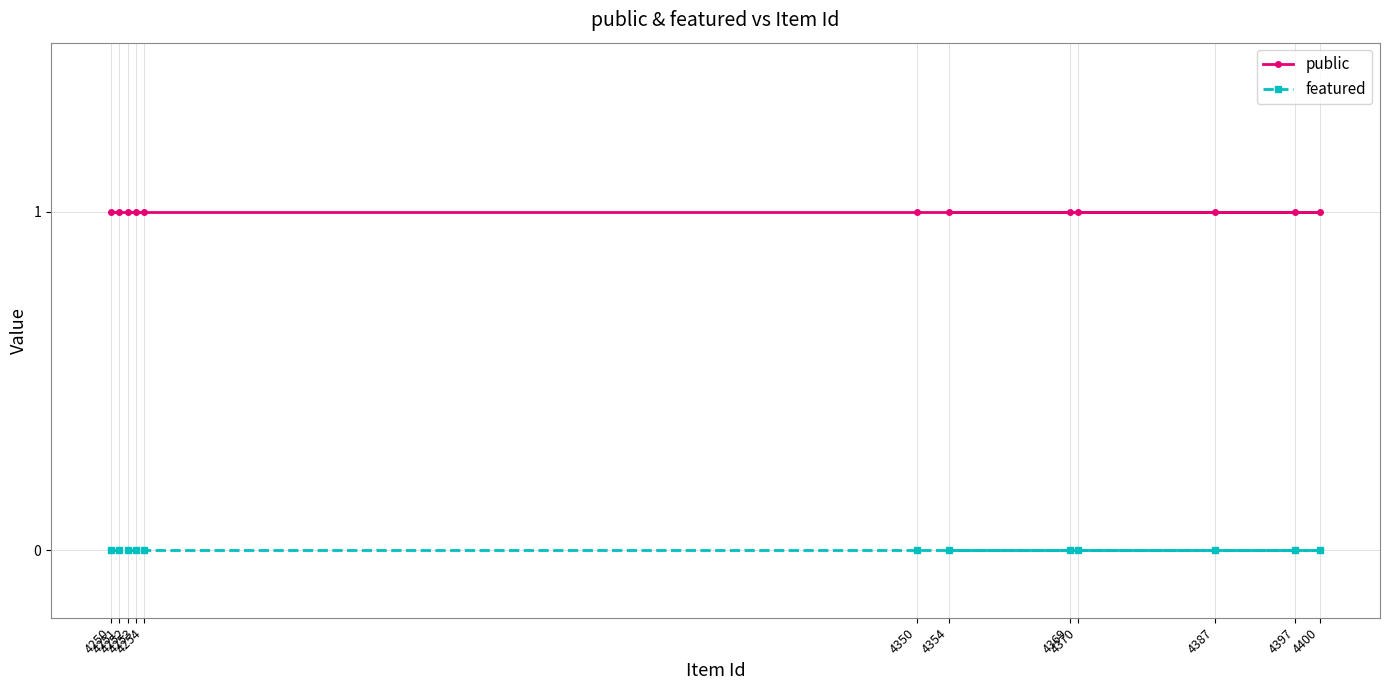

Is this an area chart (filled region under the line)?

No